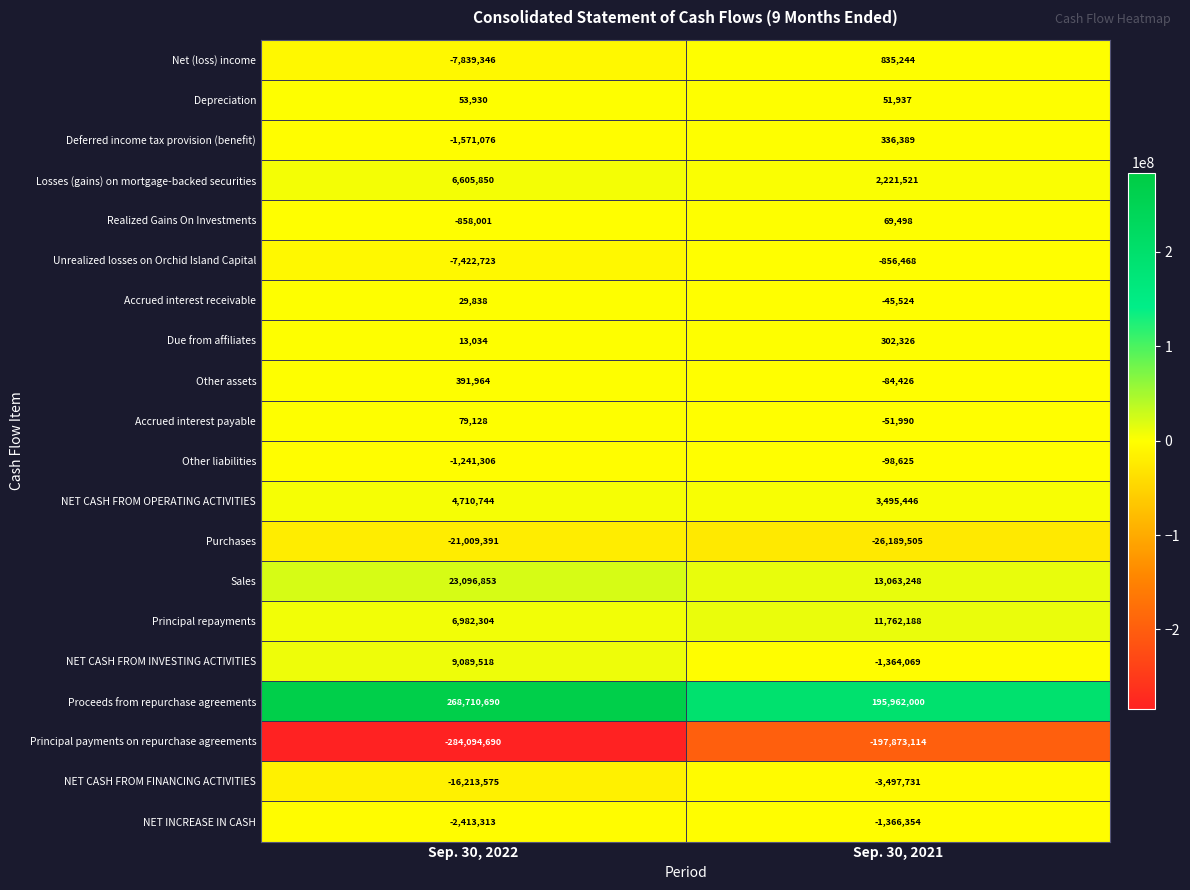

Which series has the widest spread of values?

Principal payments on repurchase agreements